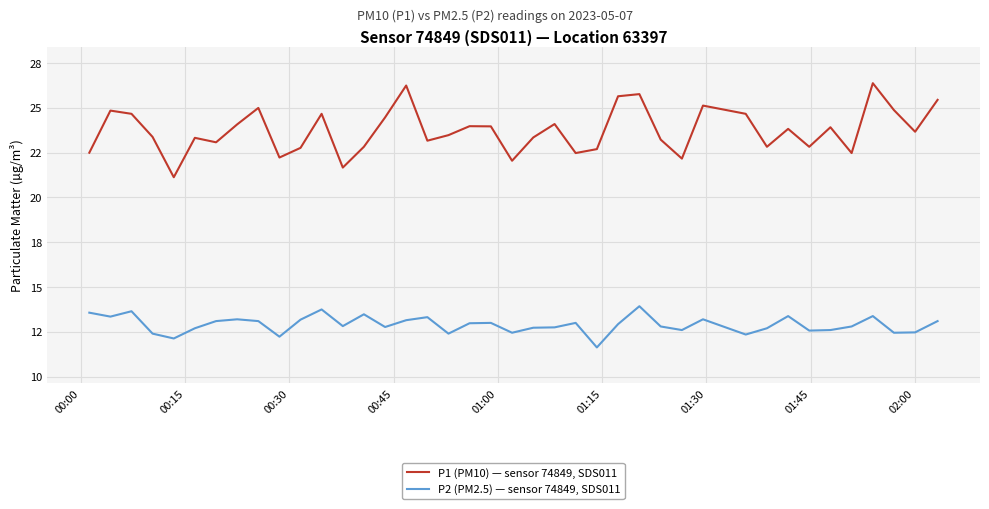

True or false: P2 (PM2.5) — sensor 74849, SDS011 and P1 (PM10) — sensor 74849, SDS011 cross at least once.

False